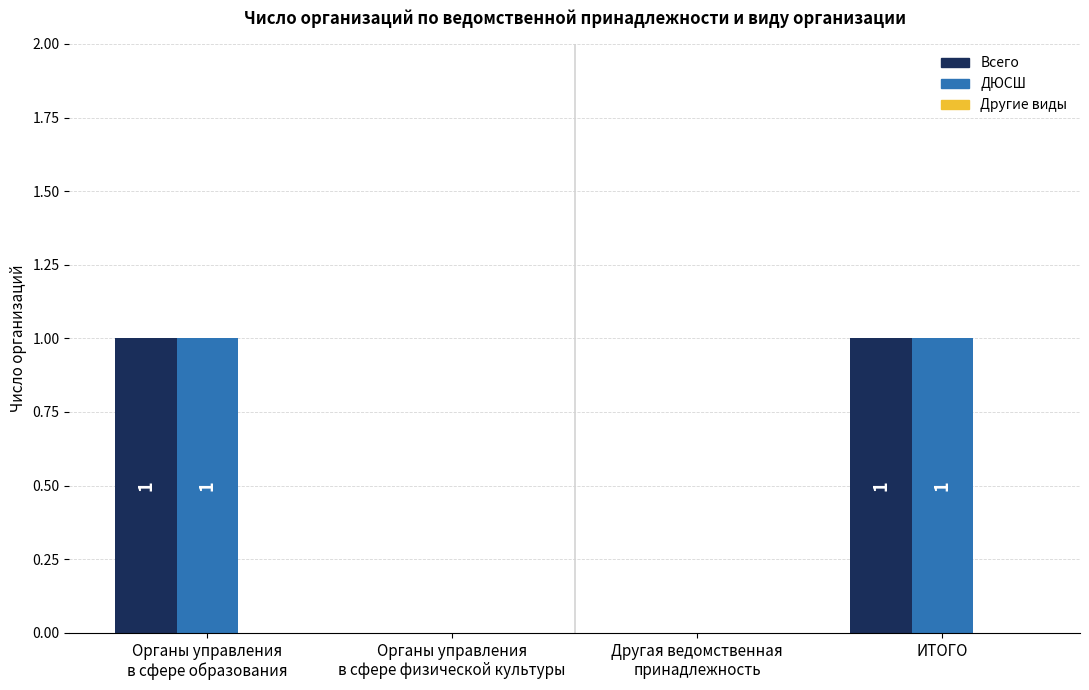

Is it true that ДЮСШ equals 1 at ИТОГО?

True